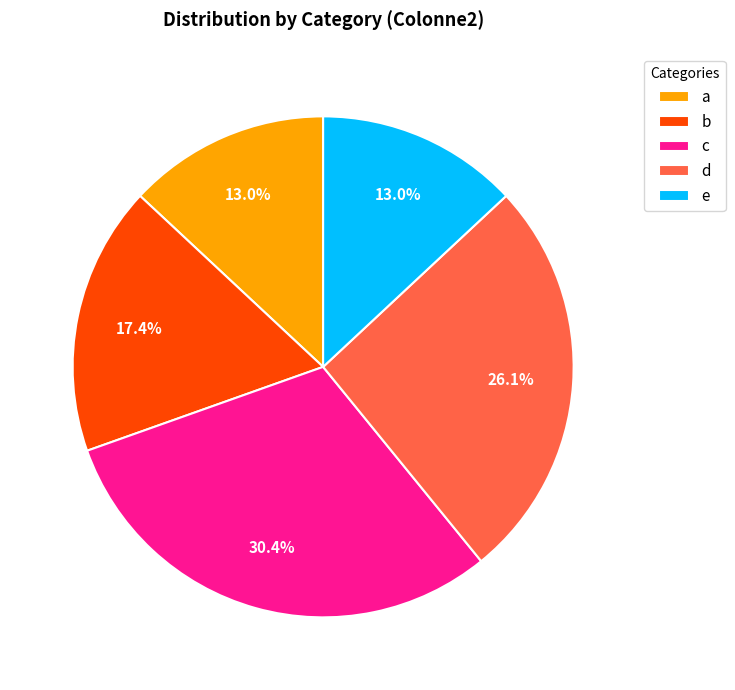

Is e the majority of the pie?

No